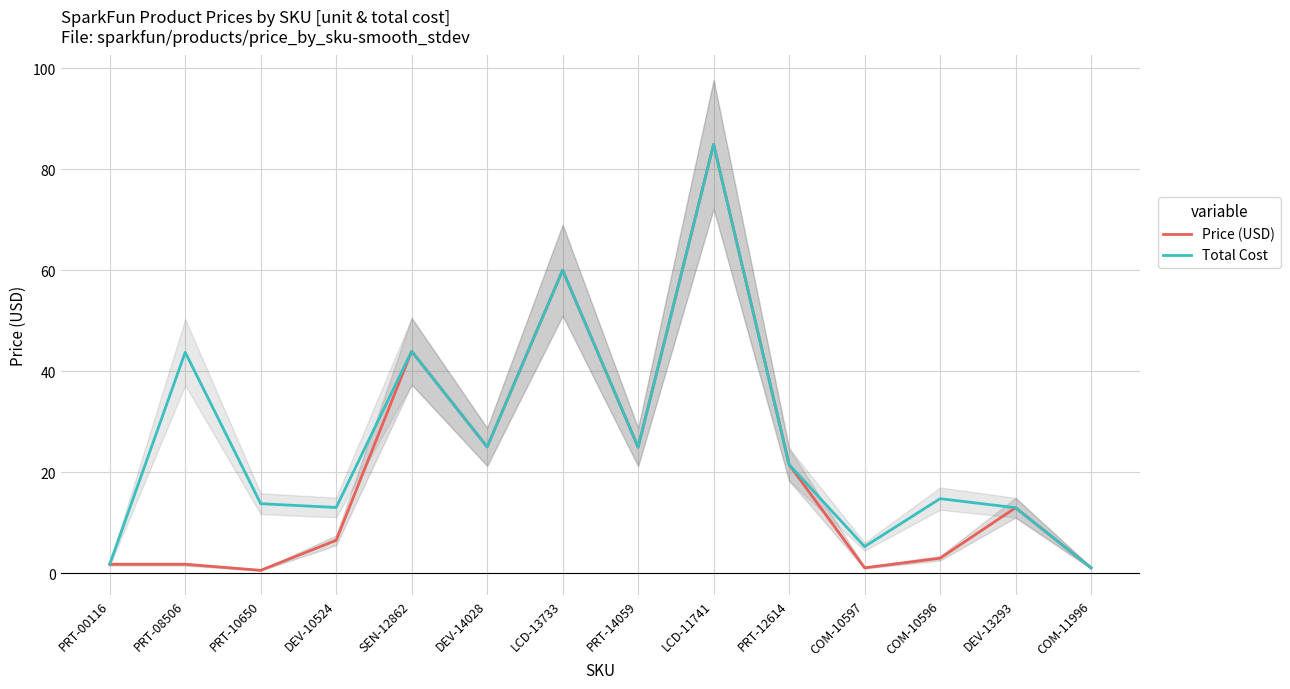

True or false: Price (USD) and Total Cost intersect in this chart.

False